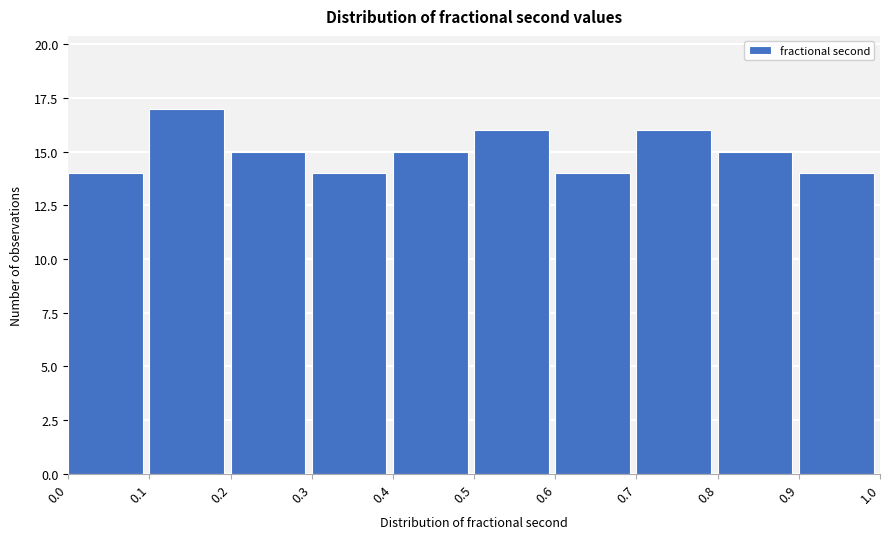

Over which range of the x-axis is the bar tallest?

0.1 to 0.2